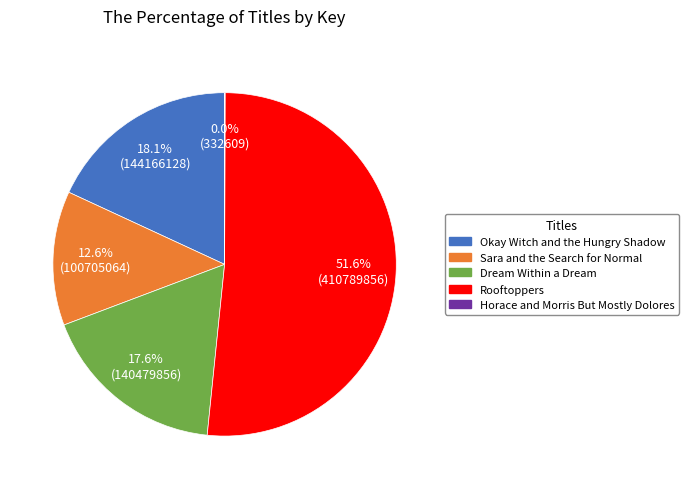

Which slice represents more than half of the pie?

Rooftoppers